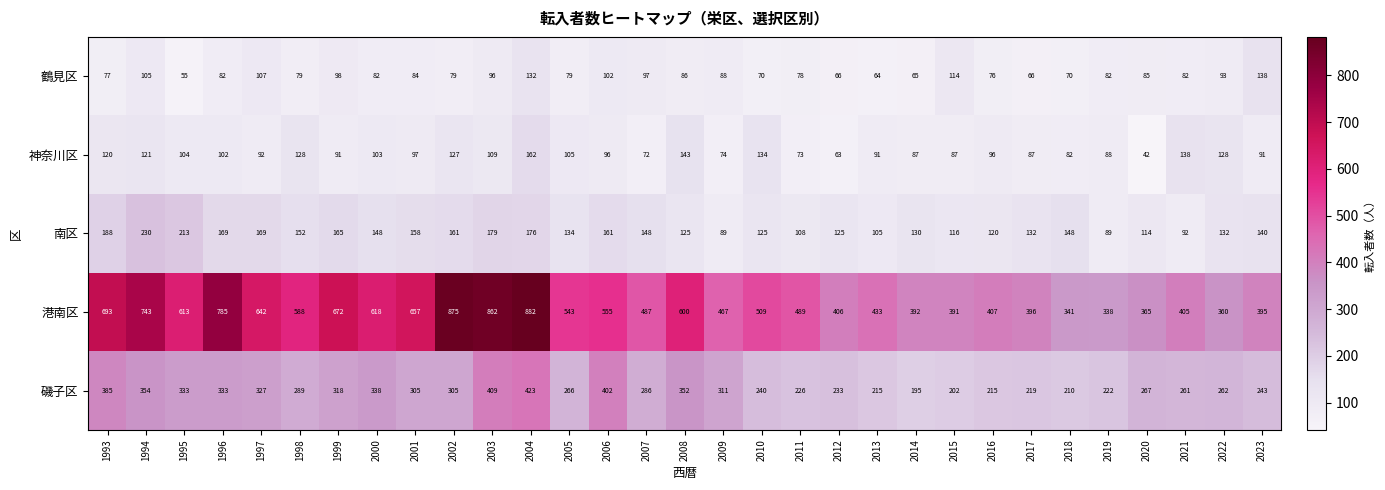

Which category has the lowest value across all series?

2020